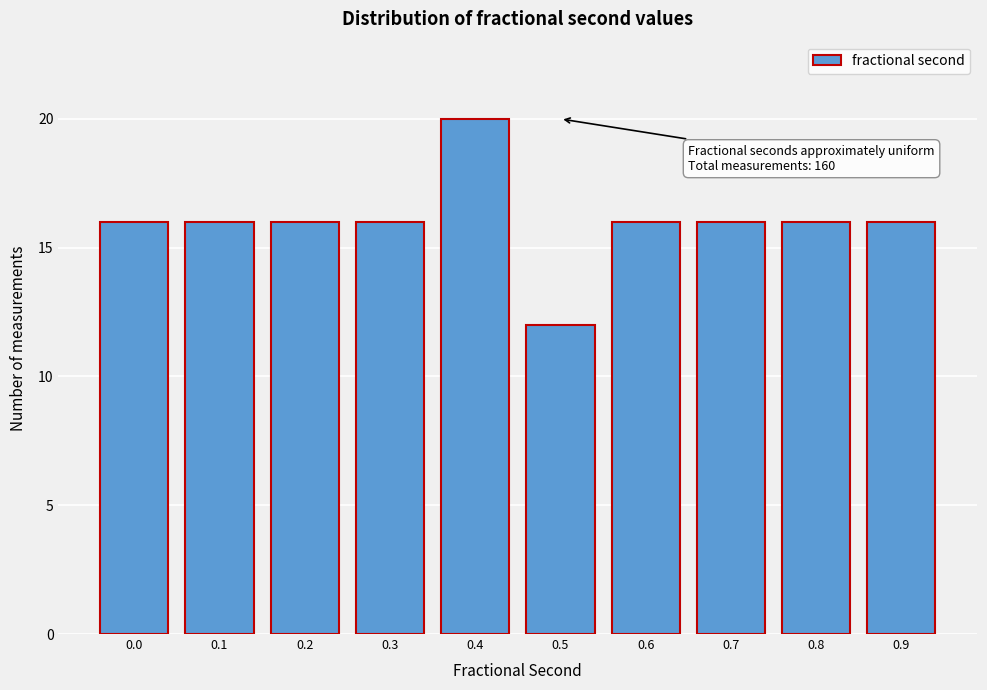

Reading left to right, extract all data points from this chart.

0.0=16	0.1=16	0.2=16	0.3=16	0.4=20	0.5=12	0.6=16	0.7=16	0.8=16	0.9=16